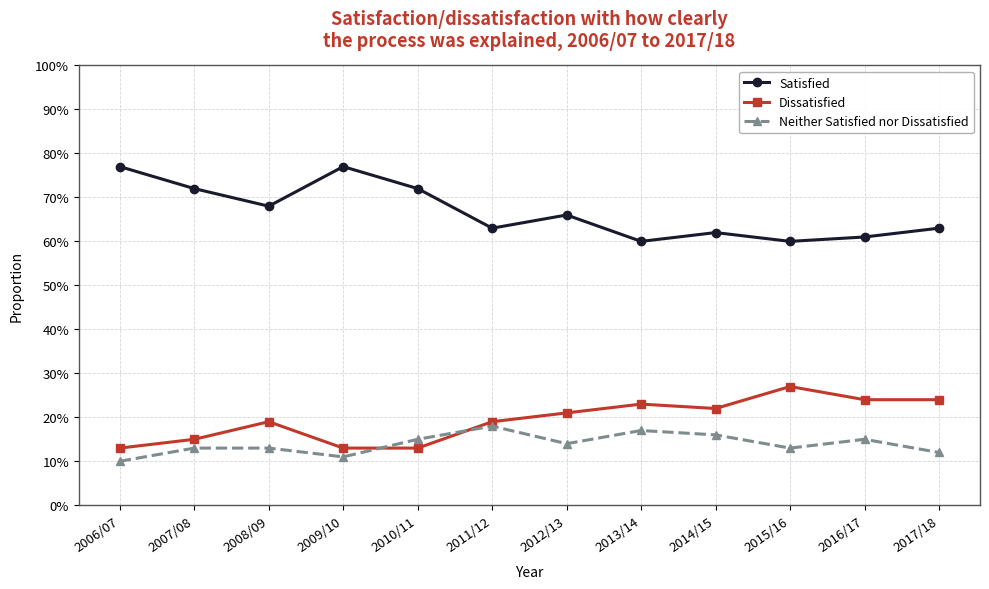

How many Dissatisfied values are between 0 and 1?

12